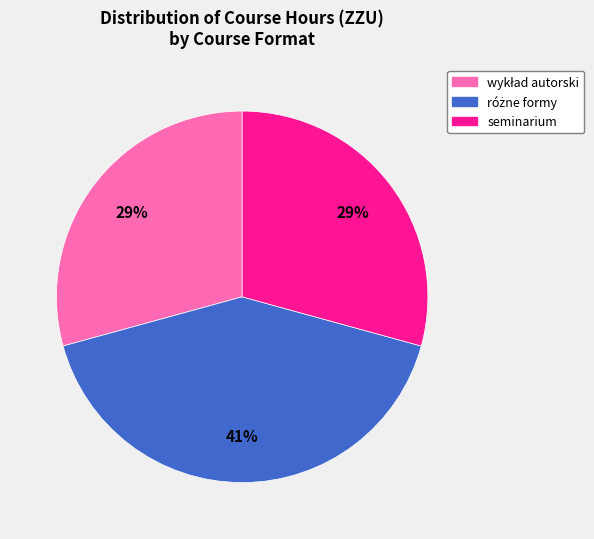

To the nearest percent, what is the average slice percentage?

33%